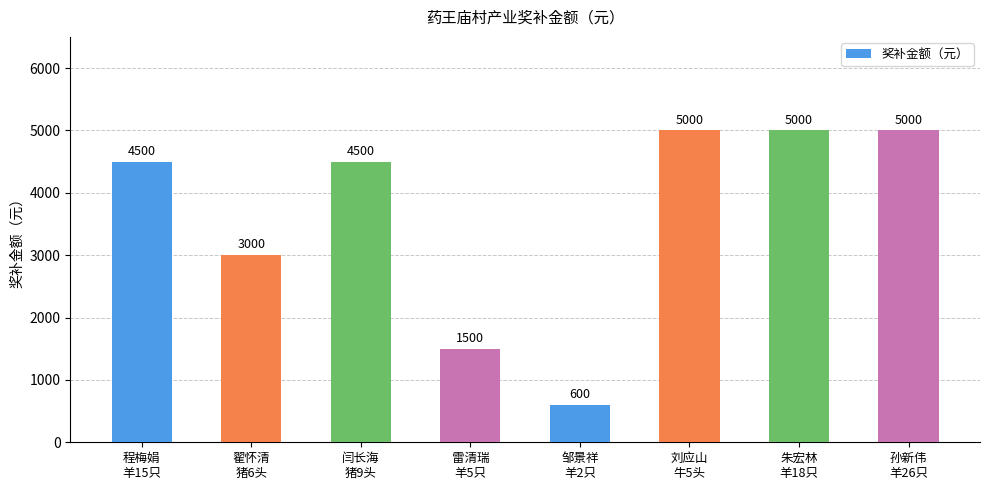

Reading left to right, list all the values displayed in this chart.

程梅娟
羊15只=4500	翟怀清
猪6头=3000	闫长海
猪9头=4500	雷清瑞
羊5只=1500	邹景祥
羊2只=600	刘应山
牛5头=5000	朱宏林
羊18只=5000	孙新伟
羊26只=5000